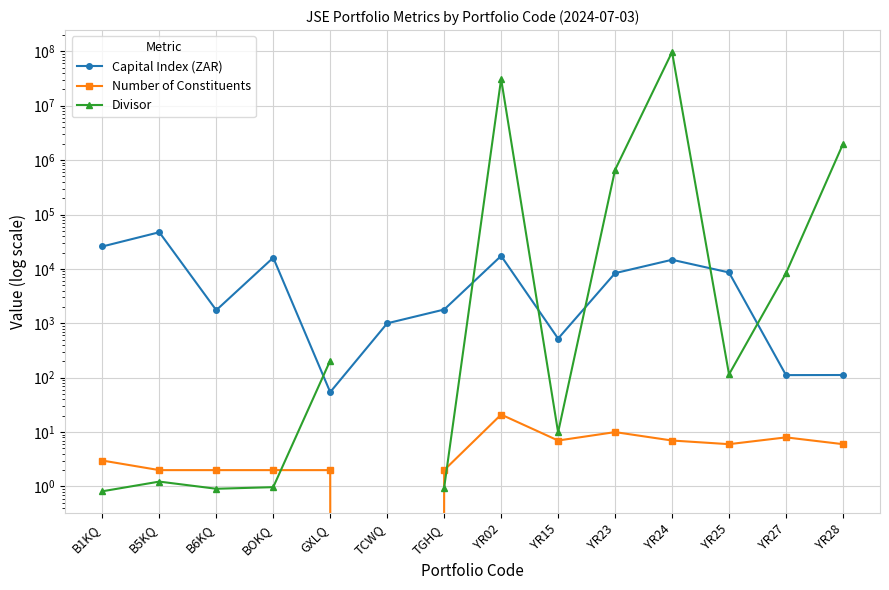

At which category does the chart reach its minimum across all series?

TCWQ